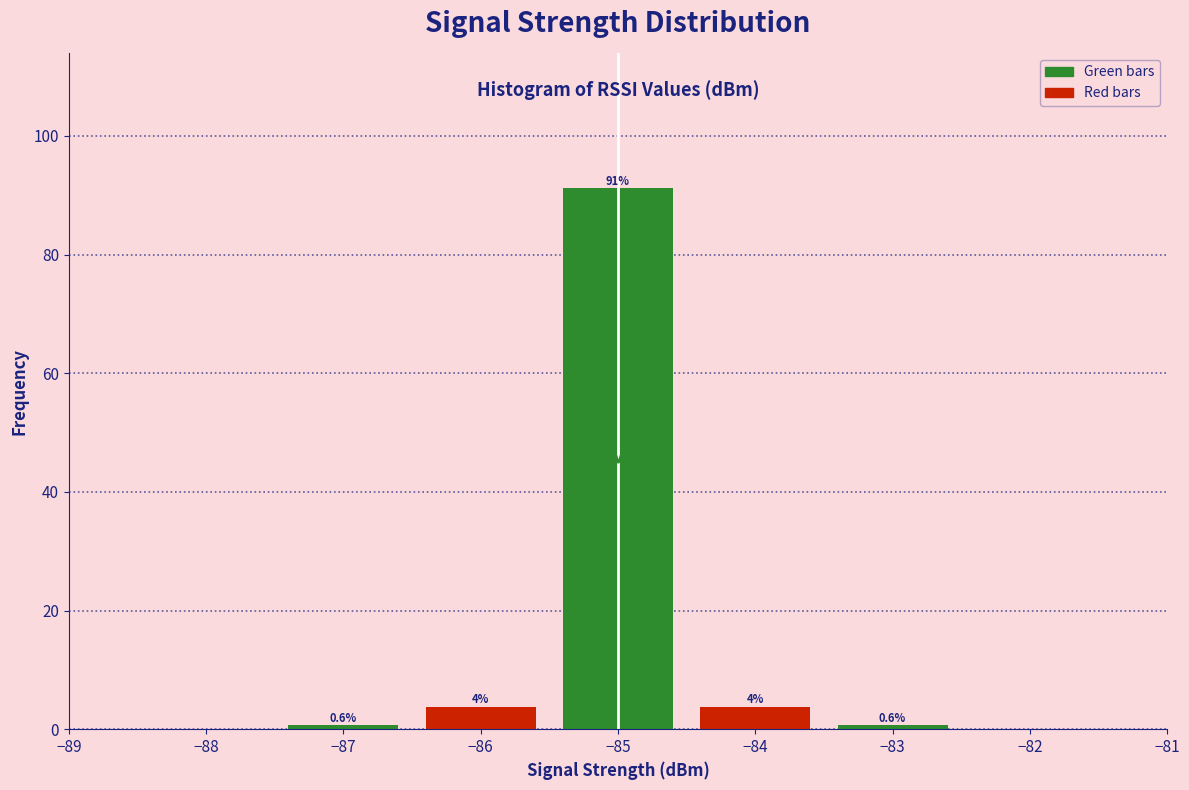

Over which range of the x-axis is the bar tallest?

-85.5 to -84.5